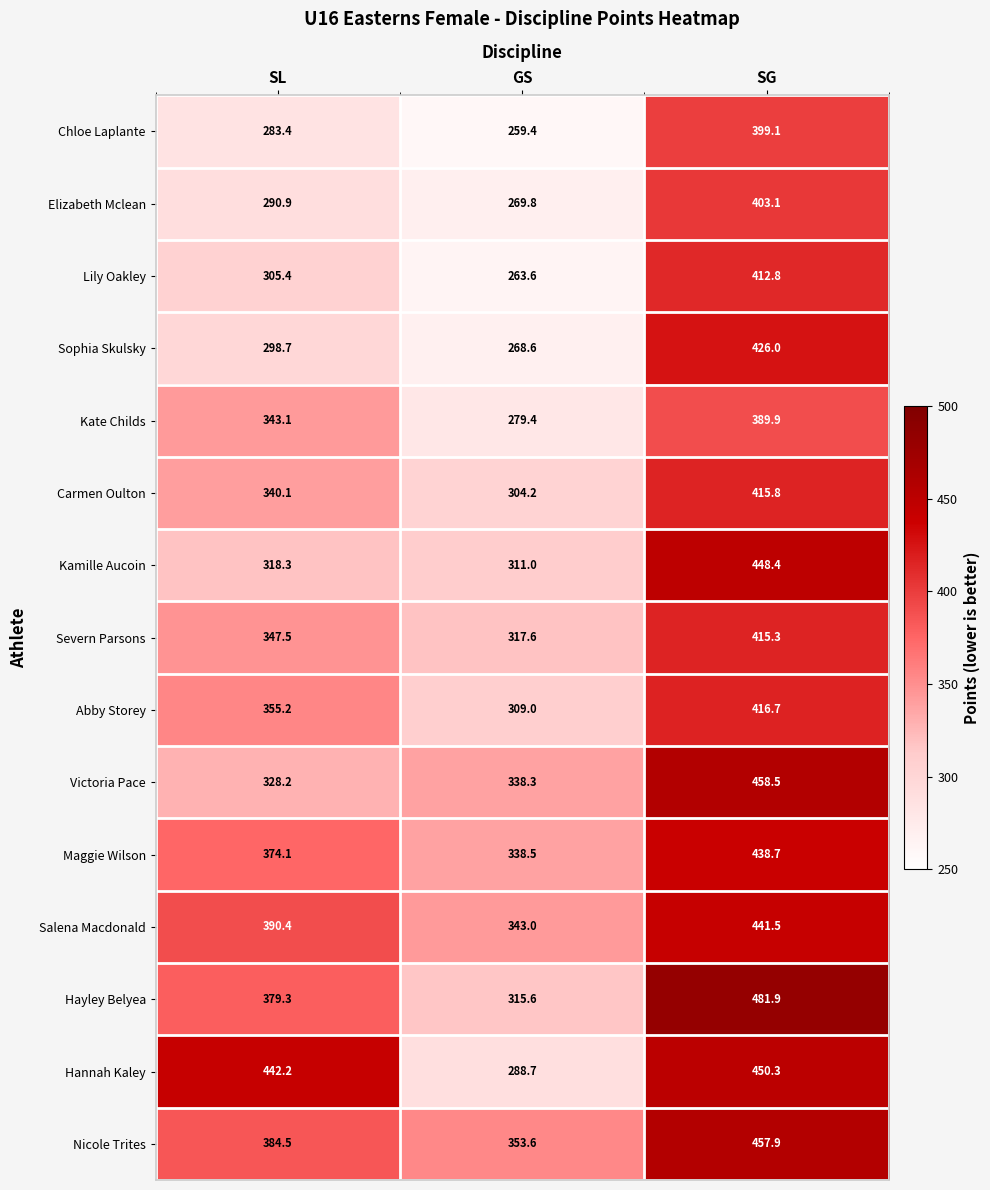

List the series in order of their peak value, lowest first.

Kate Childs, Chloe Laplante, Elizabeth Mclean, Lily Oakley, Severn Parsons, Carmen Oulton, Abby Storey, Sophia Skulsky, Maggie Wilson, Salena Macdonald, Kamille Aucoin, Hannah Kaley, Nicole Trites, Victoria Pace, Hayley Belyea